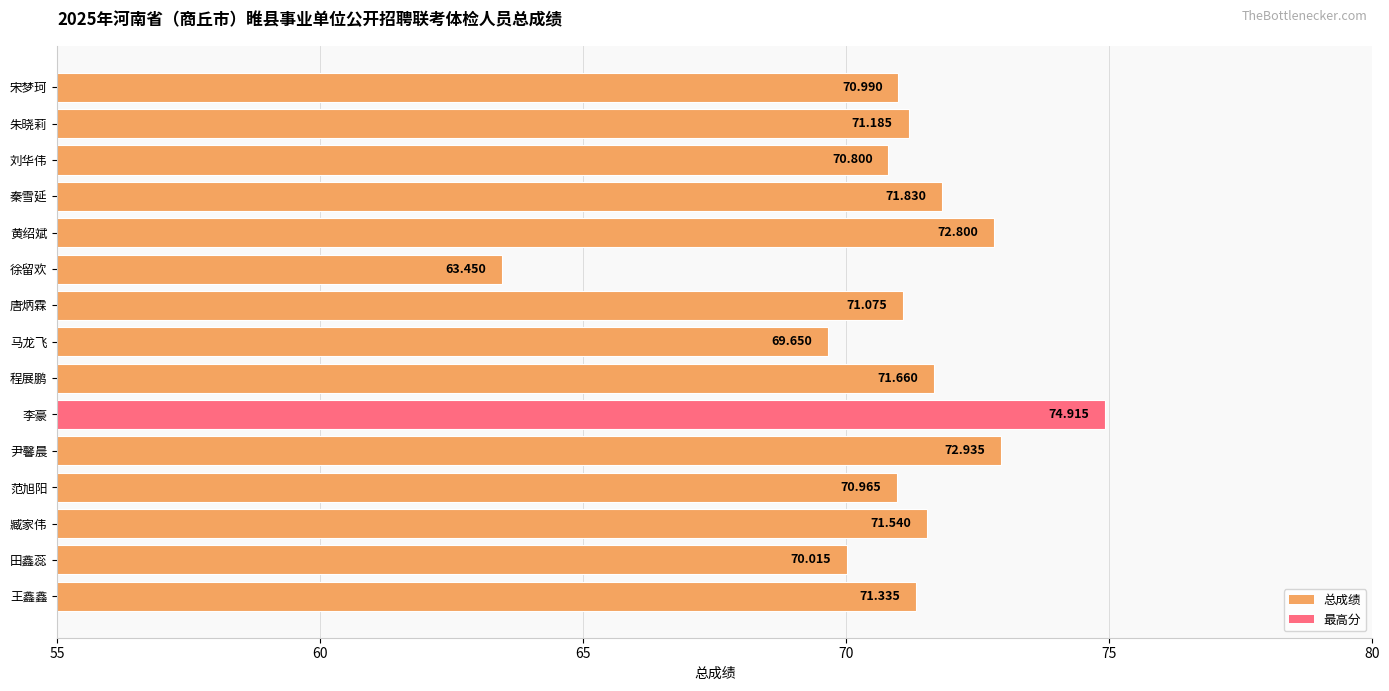

Which label corresponds to the largest value in the chart?

李豪